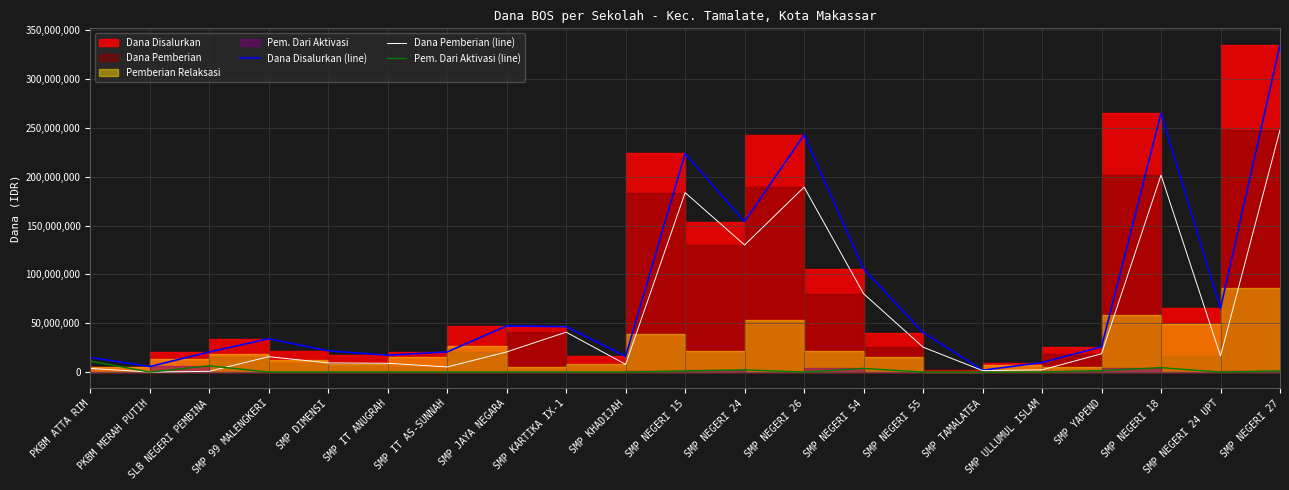

Which category has the highest value across all series?

SMP NEGERI 27